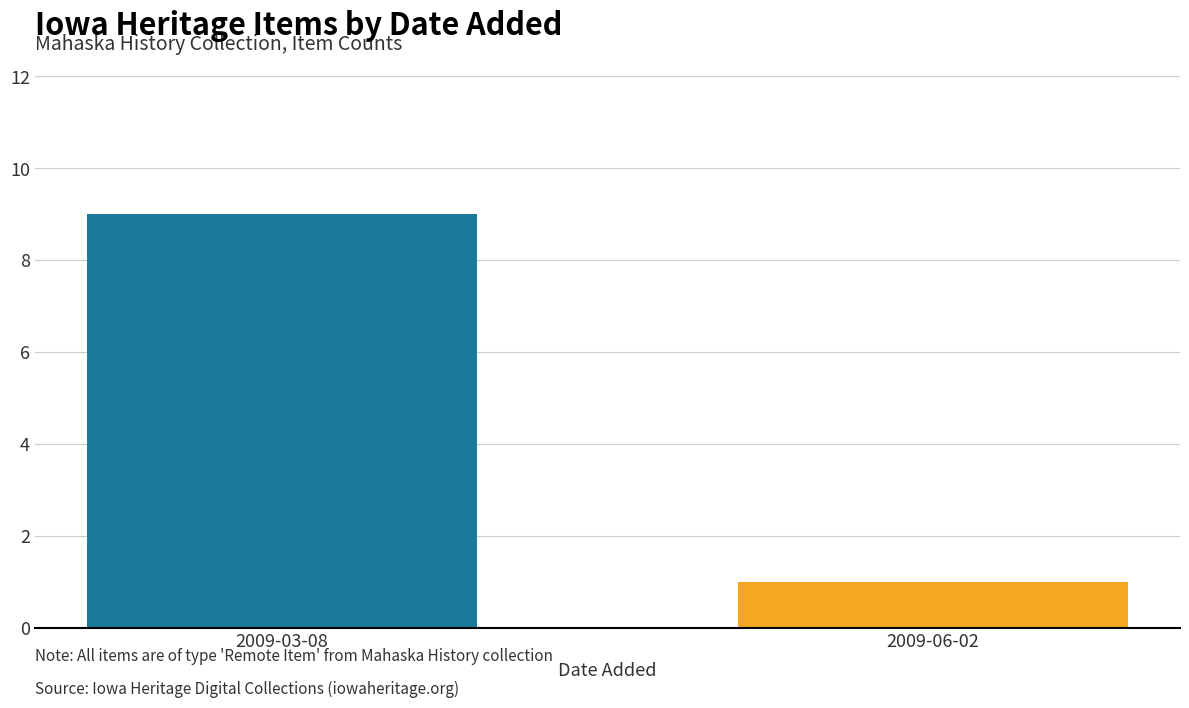

Read the value at 2009-03-08.

9